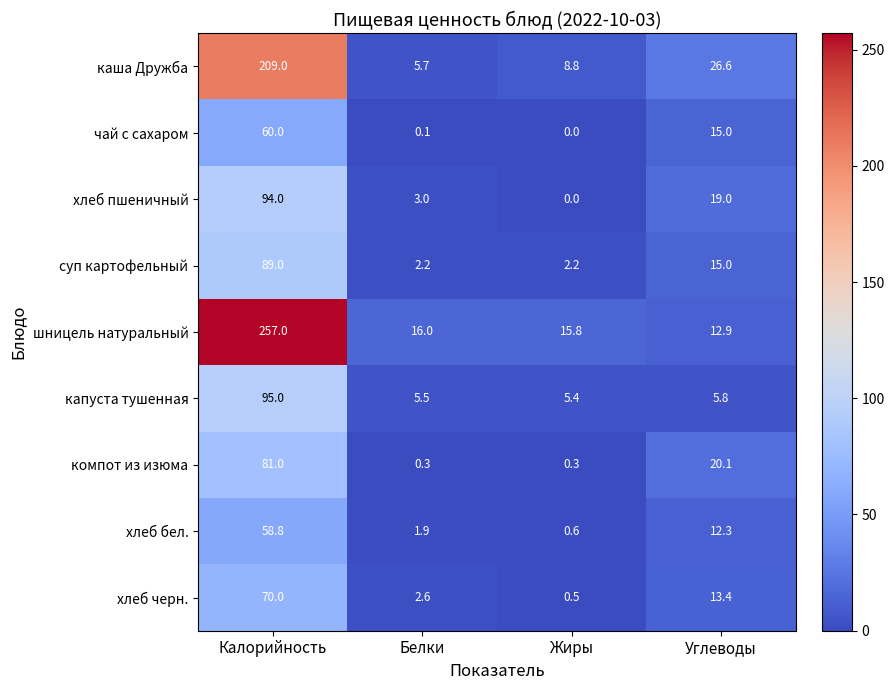

At how many categories does at least one series exceed 78?

1